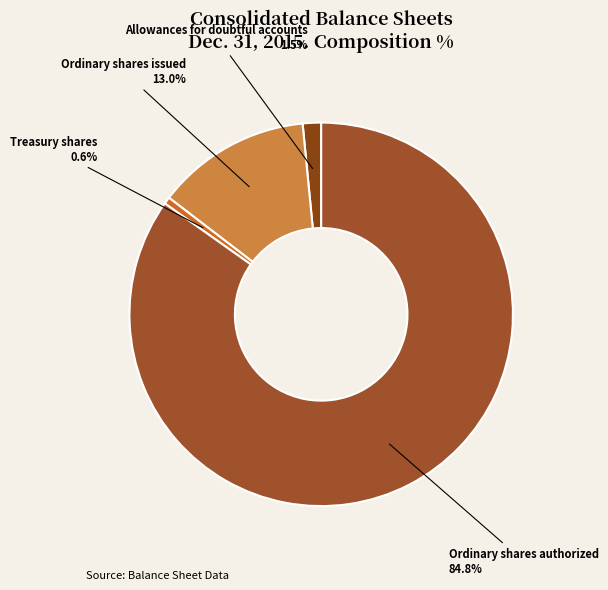

What is the largest slice in the pie chart?

Ordinary shares authorized